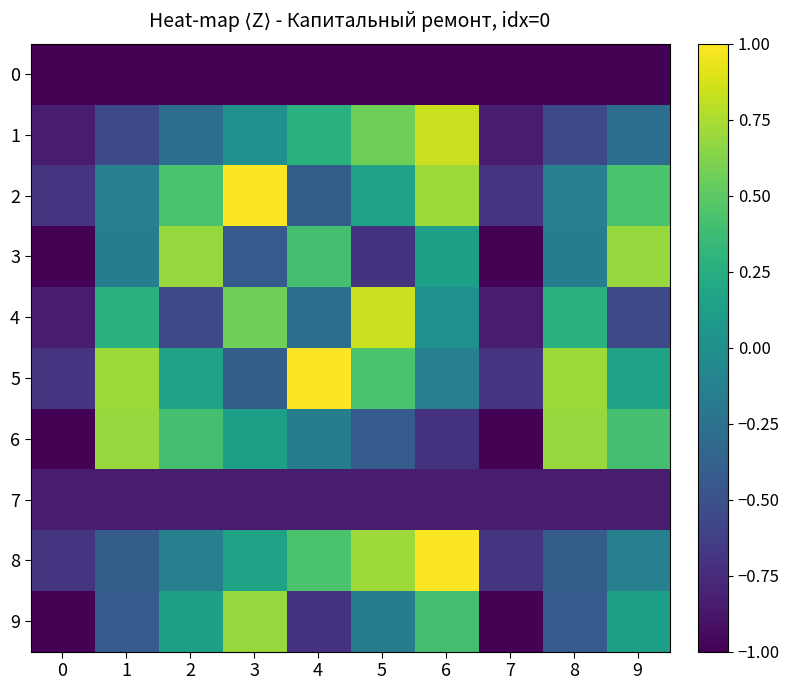

Between 2 and 3, which is larger?

2